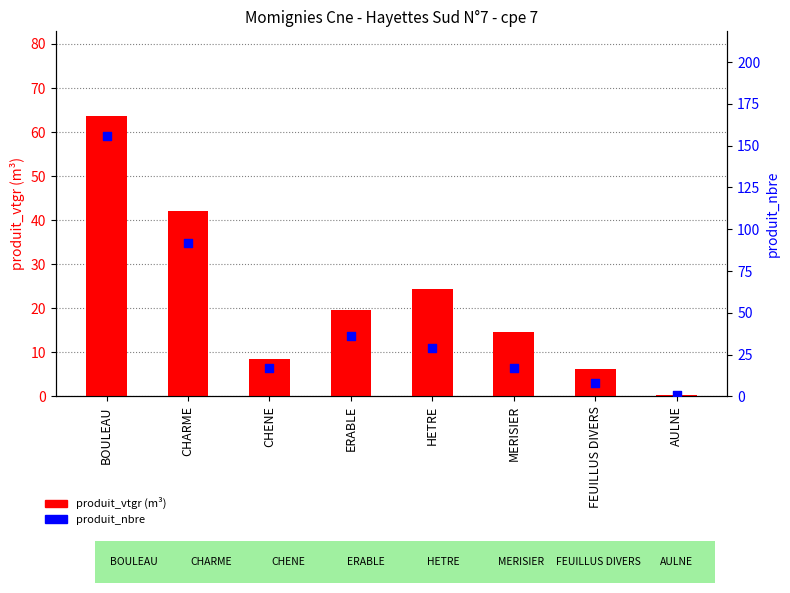

Which series has the widest spread of Y values?

produit_nbre